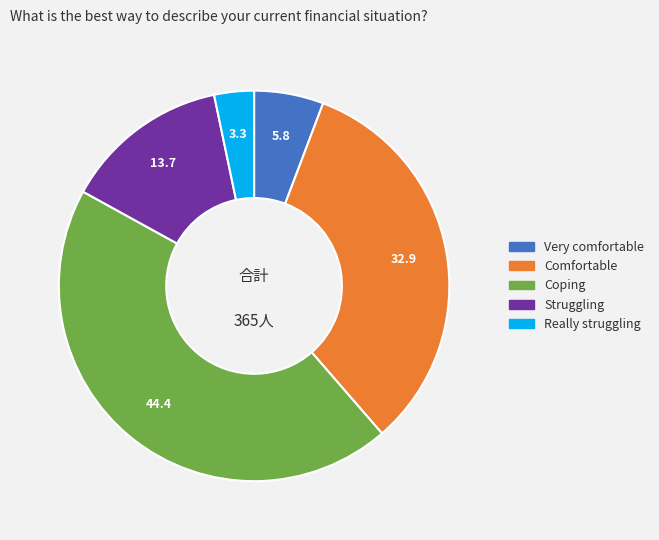

Does any single category account for the majority?

No